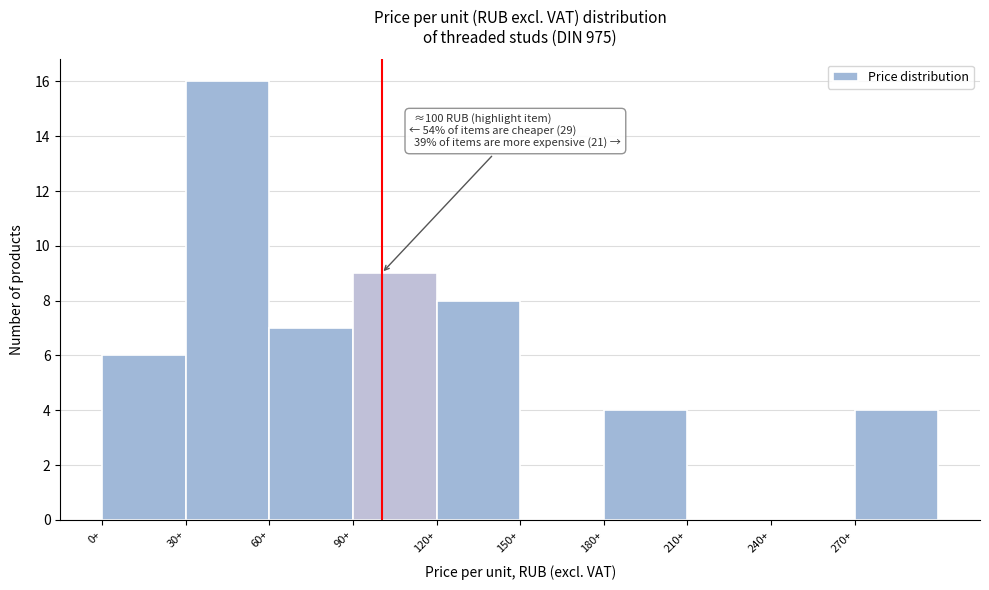

Over which range of the x-axis is the bar tallest?

30 to 60